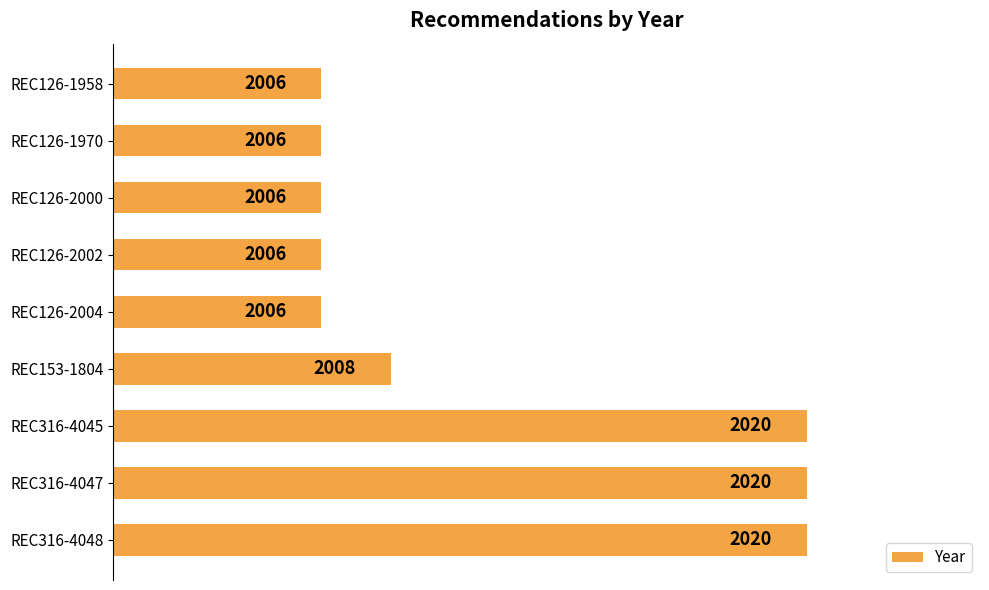

What is the smallest value displayed?

2006